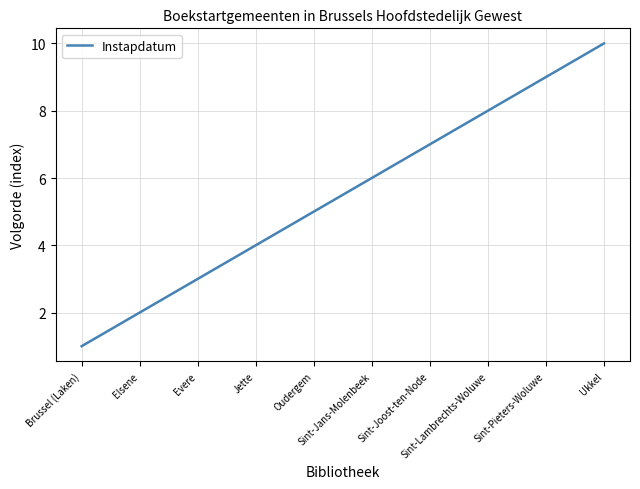

At which category does the chart reach its peak across all series?

Ukkel